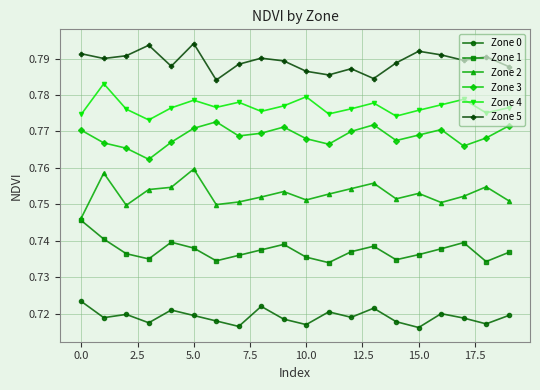

Count the Zone 1 values in the range 0 to 1.

20